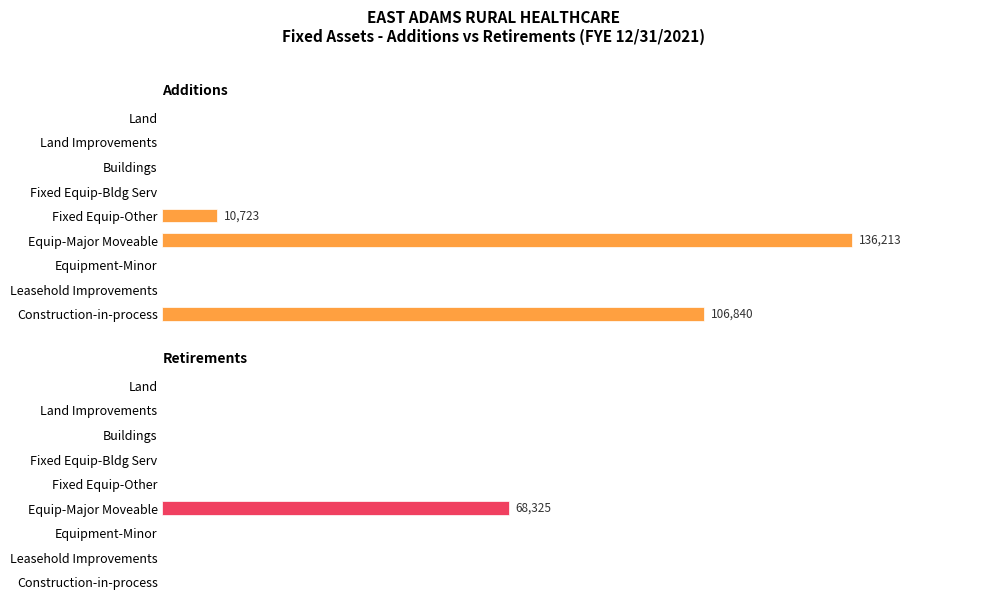

What is the total value across all series at Fixed Equip-Other?

10723